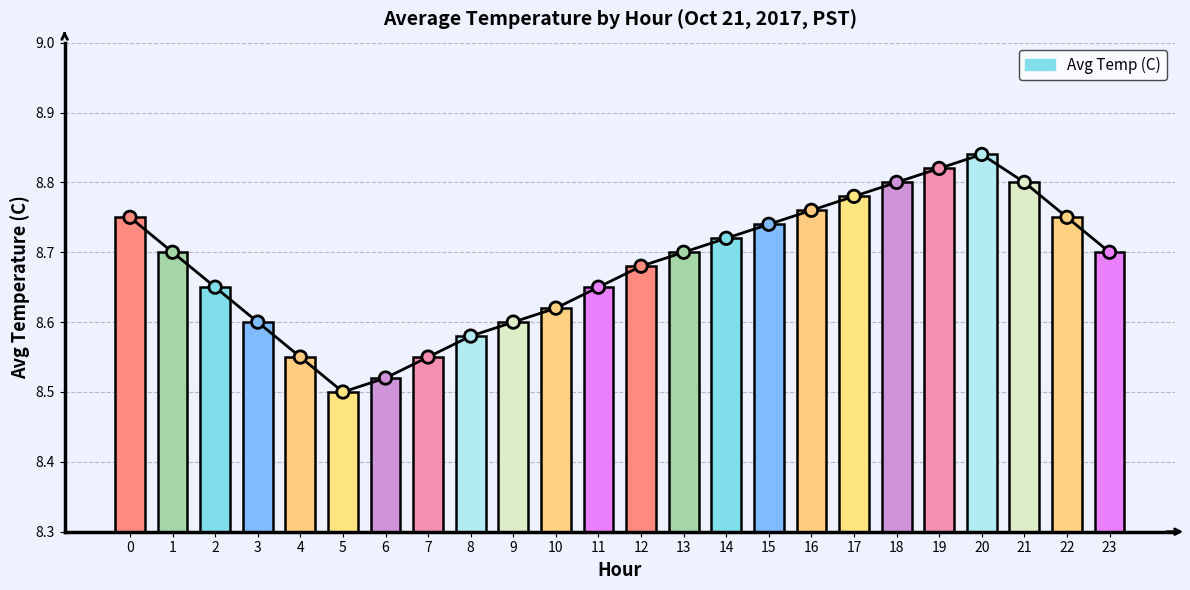

What is the change in value from 2 to 20?

+0.2